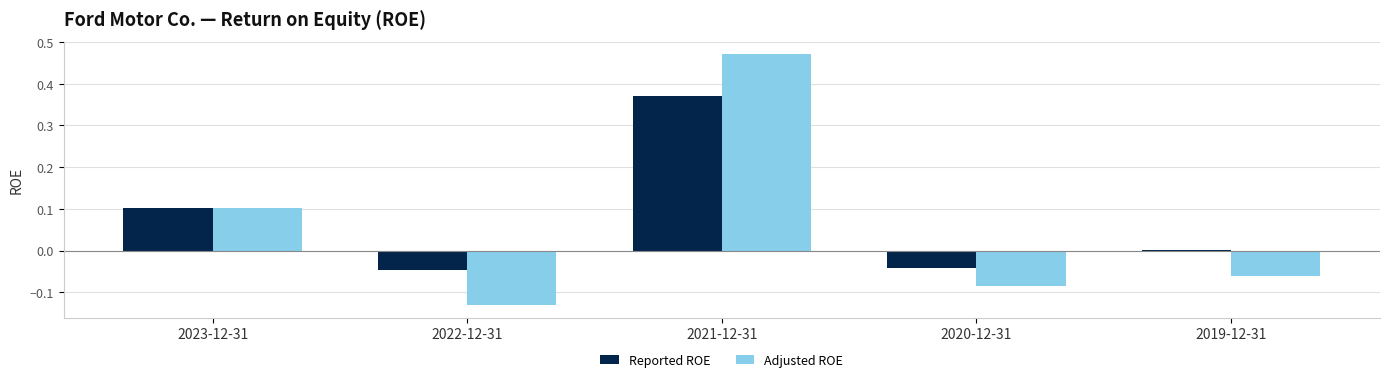

At which category is the sum across all series the highest?

2021-12-31